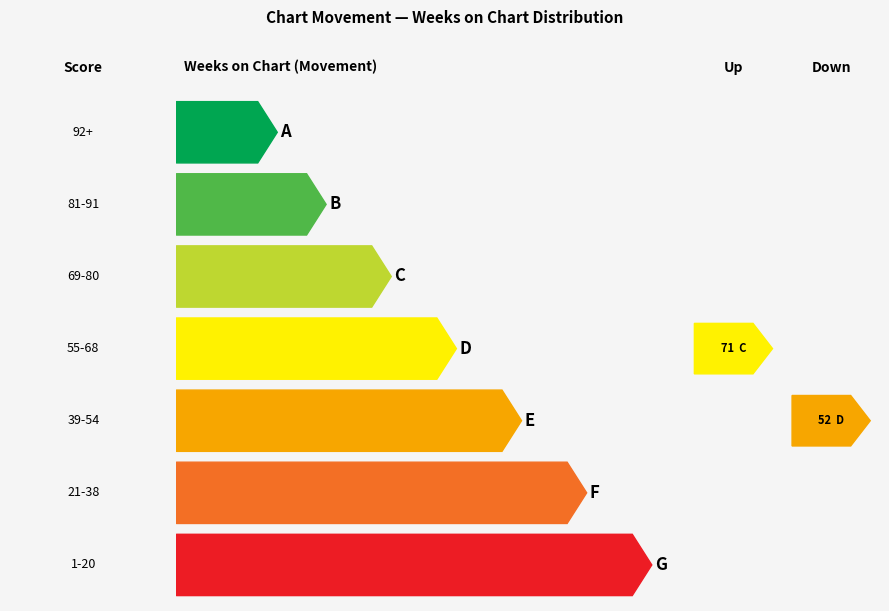

The up series shows 7.4 at avg_peak. True or false?

False